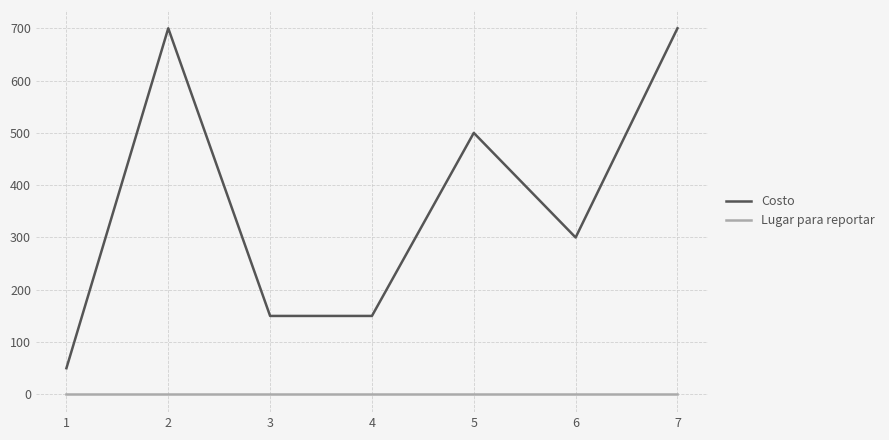

What is the sum of the Costo values at 7 and 2?

1400